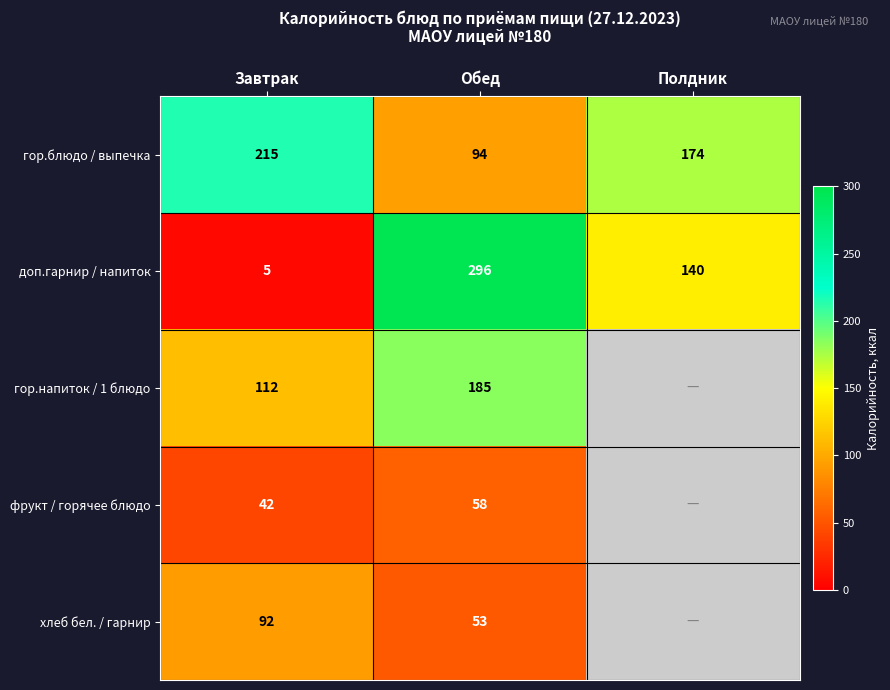

Rank the categories by доп.гарнир / напиток value from highest to lowest.

Обед, Полдник, Завтрак